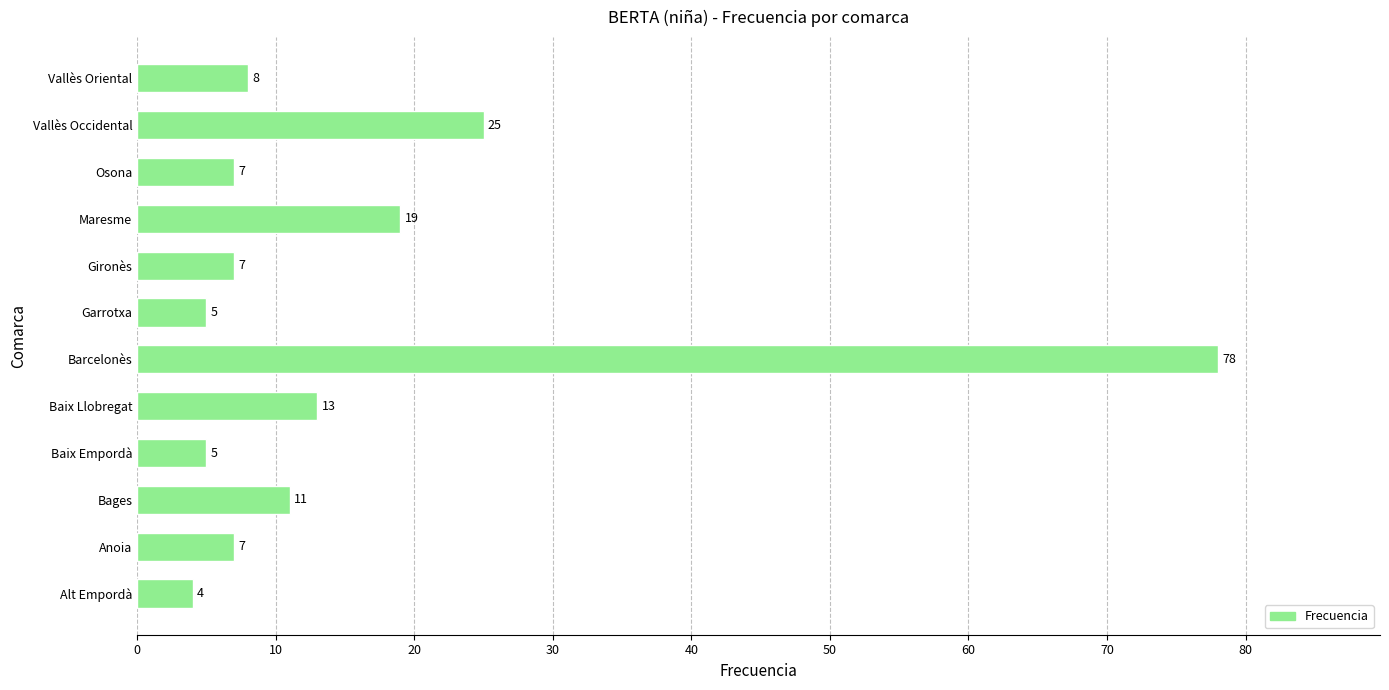

What is the smallest value displayed?

4